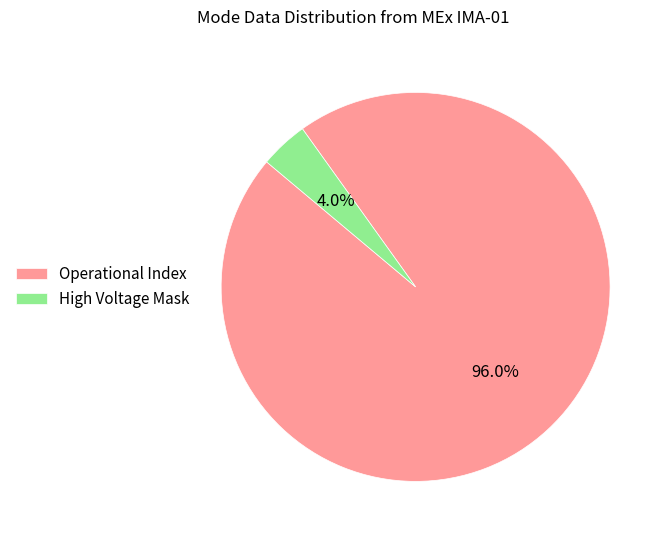

Do High Voltage Mask and Operational Index together represent more than half of the pie?

Yes